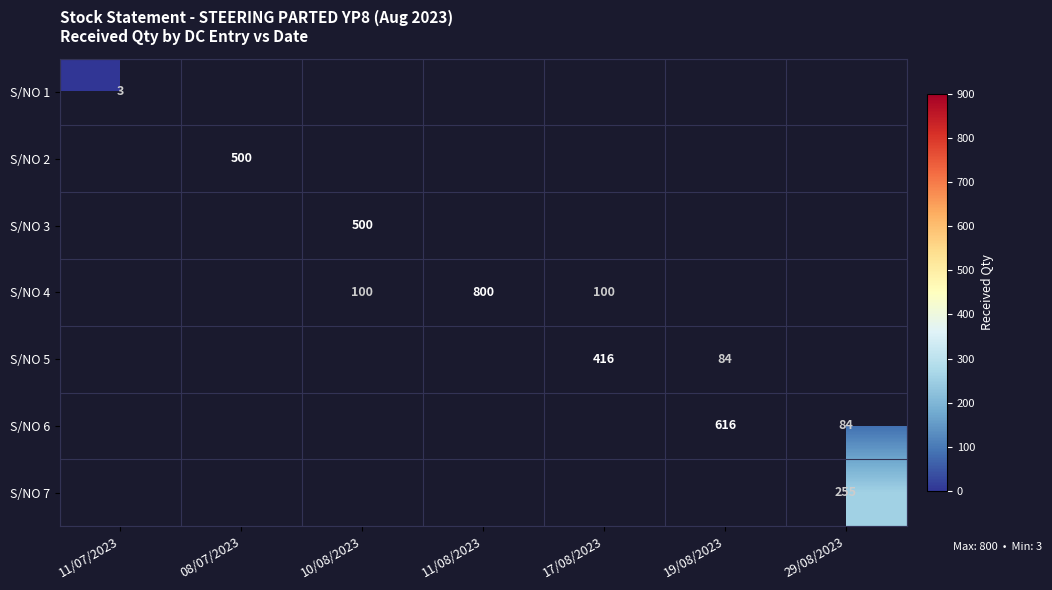

The value of S/NO 4 at 17/08/2023 is 31. True or false?

False